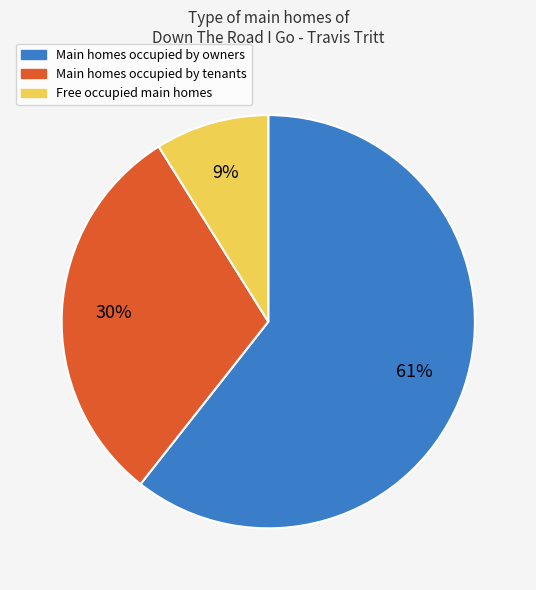

Is there a majority slice in this chart?

Yes